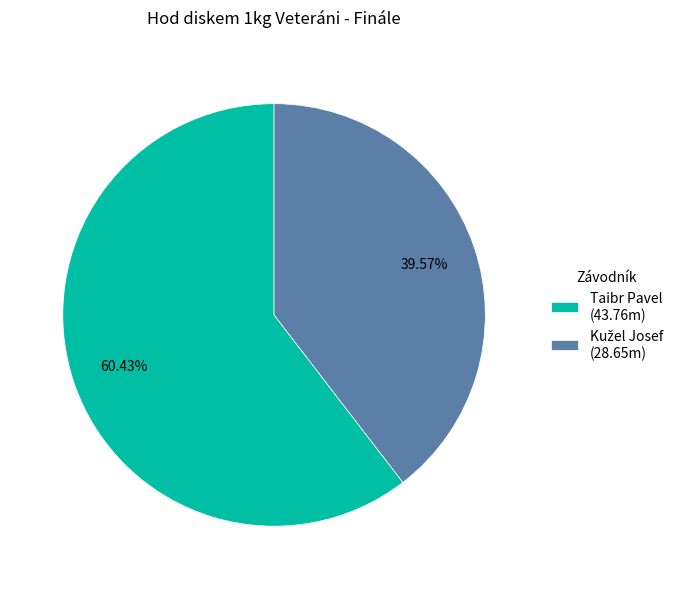

True or false: Taibr Pavel accounts for 70% of the total.

False